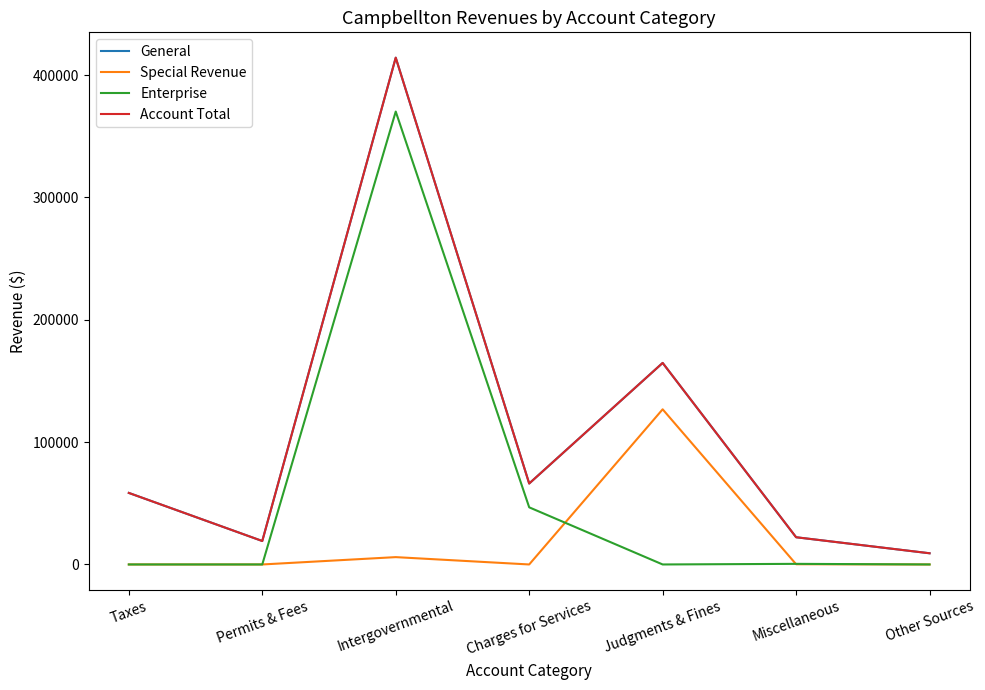

How many lines are shown in the chart?

4